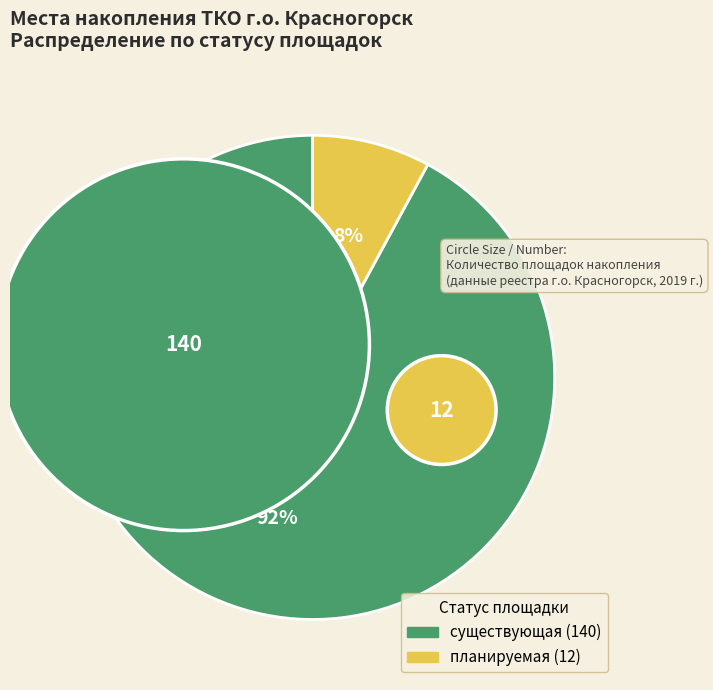

Which category has the smallest portion of the pie?

планируемая